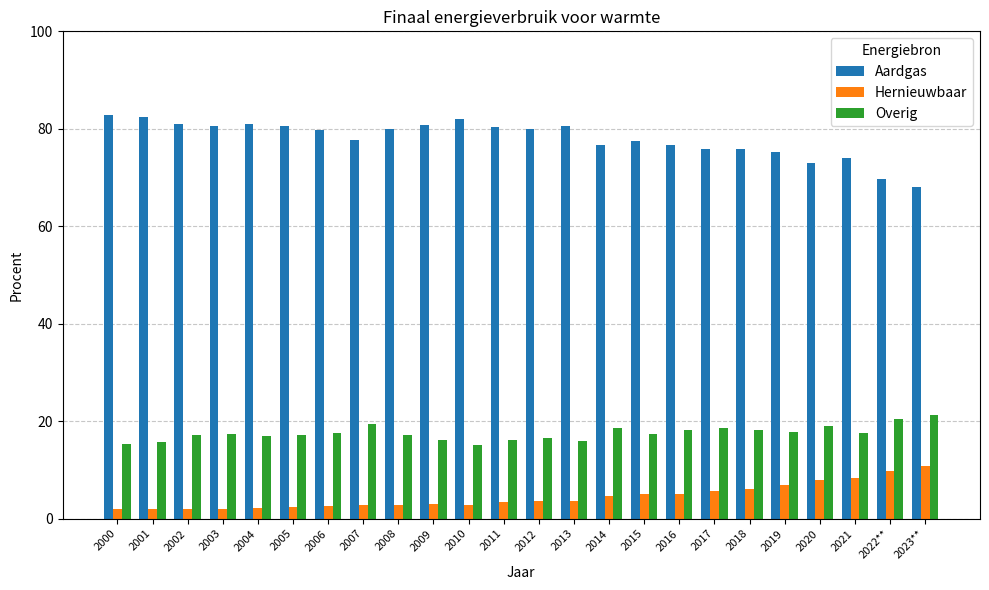

What is the average value of the Hernieuwbaar series?

4.5